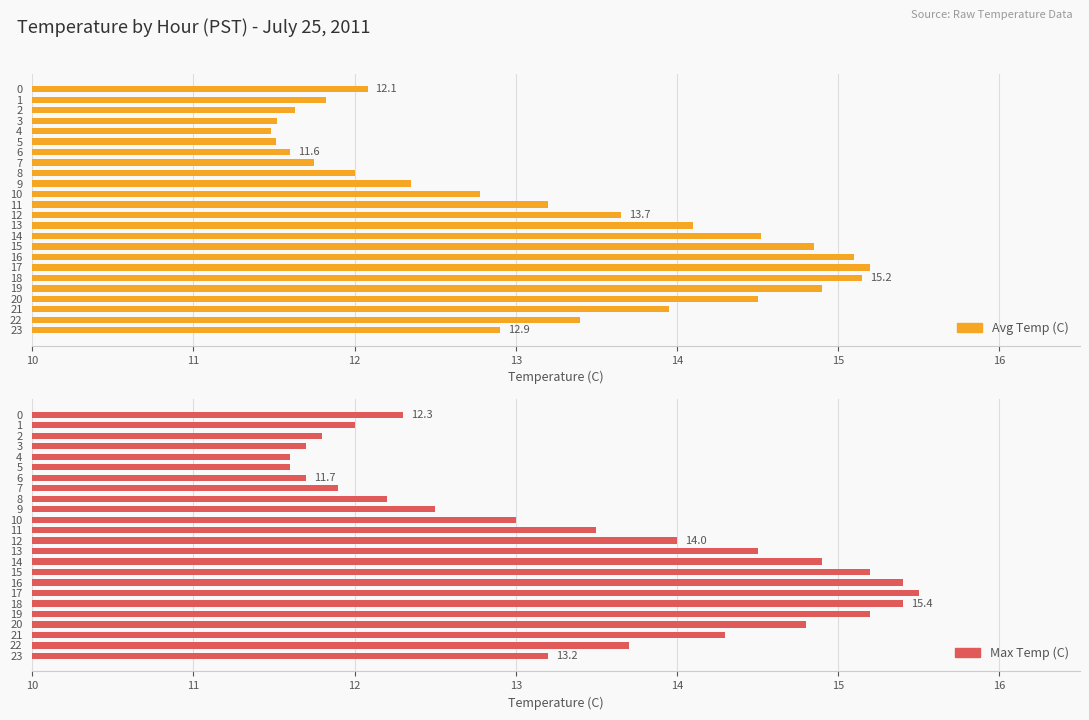

At which category is the sum across all series the highest?

17